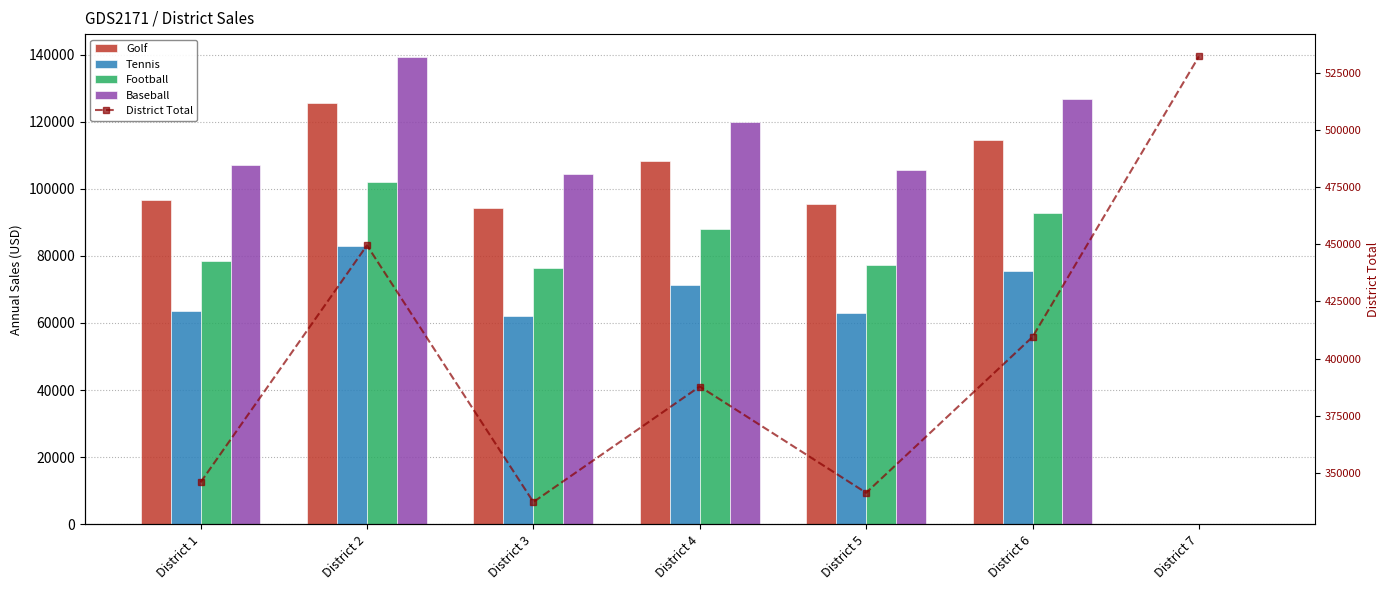

What is the average value of the District Total series?

400470.2